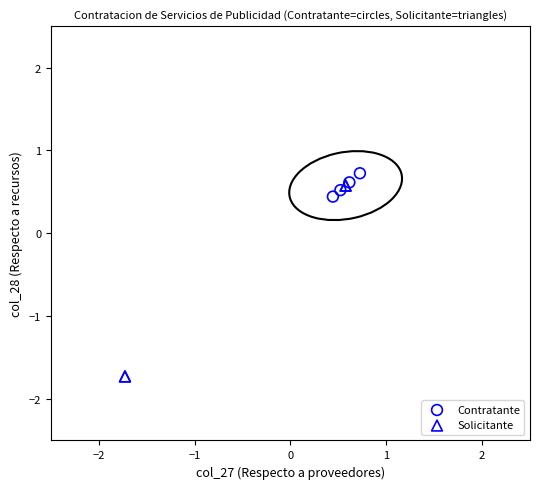

Which series reaches the minimum Y coordinate?

Solicitante